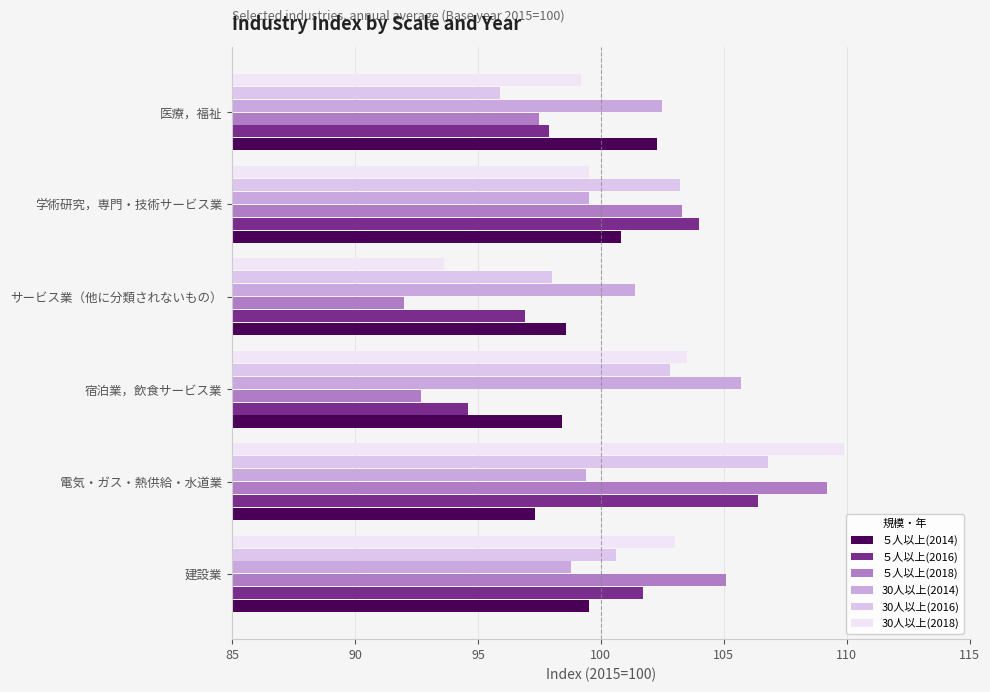

What are all the series names shown in the legend?

５人以上(2014), ５人以上(2016), ５人以上(2018), 30人以上(2014), 30人以上(2016), 30人以上(2018)